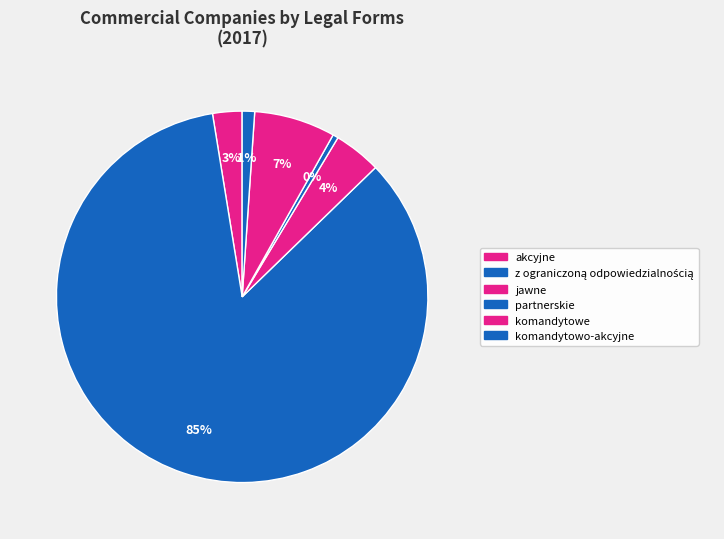

How much of the chart is everything except partnerskie?

99.5%